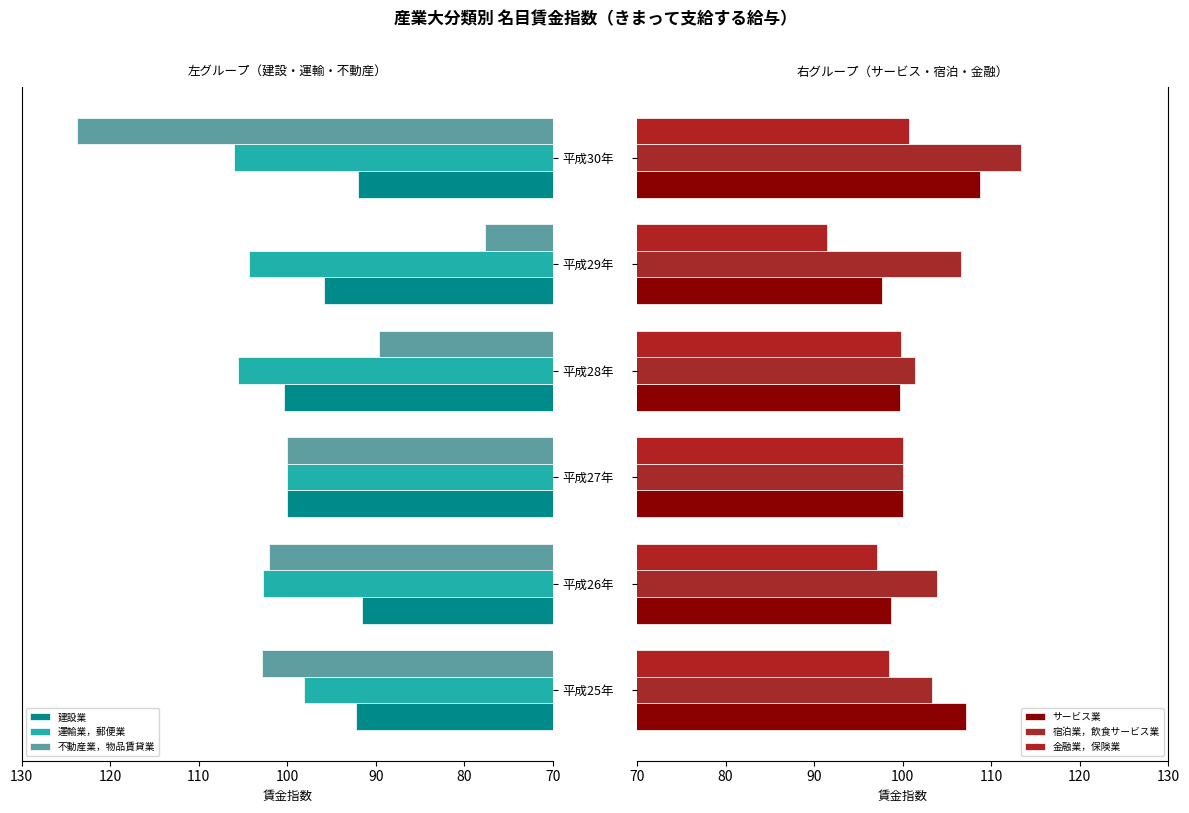

What is the approximate value of 不動産業，物品賃貸業 at 平成30年?

123.7